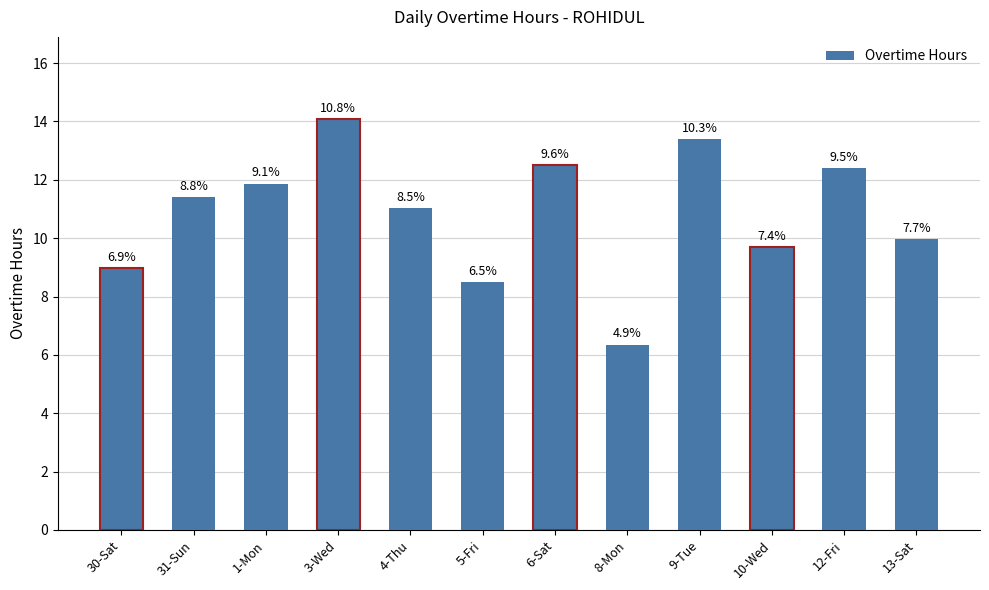

What position from the left is 30-Sat?

1